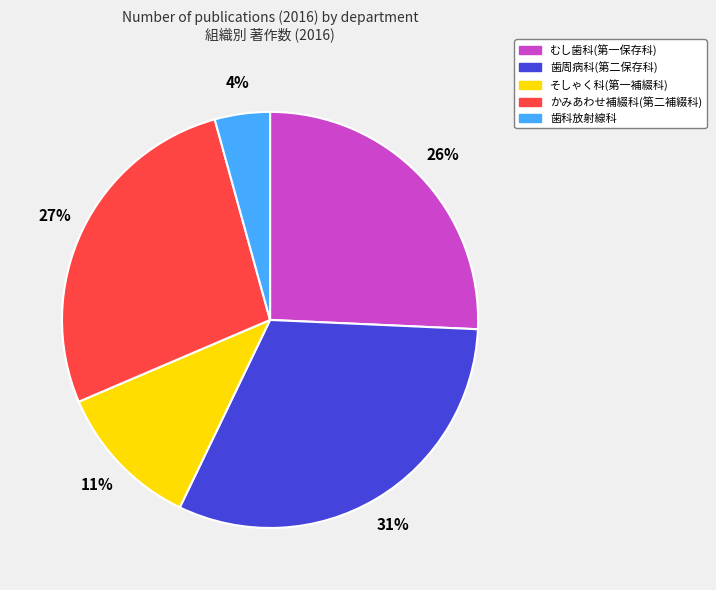

Rank the categories by value from highest to lowest.

歯周病科(第二保存科), かみあわせ補綴科(第二補綴科), むし歯科(第一保存科), そしゃく科(第一補綴科), 歯科放射線科